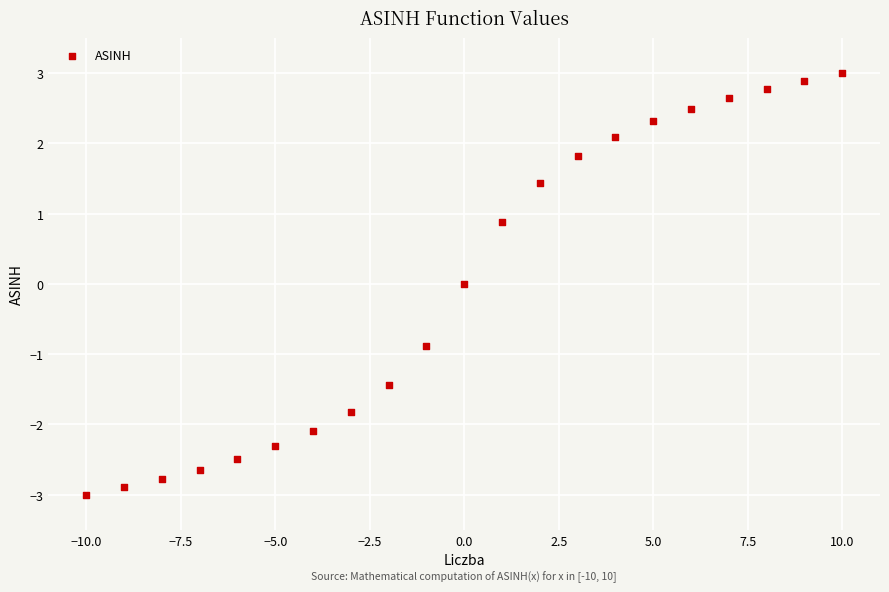

What is the range of Y values (max minus min)?

6.0